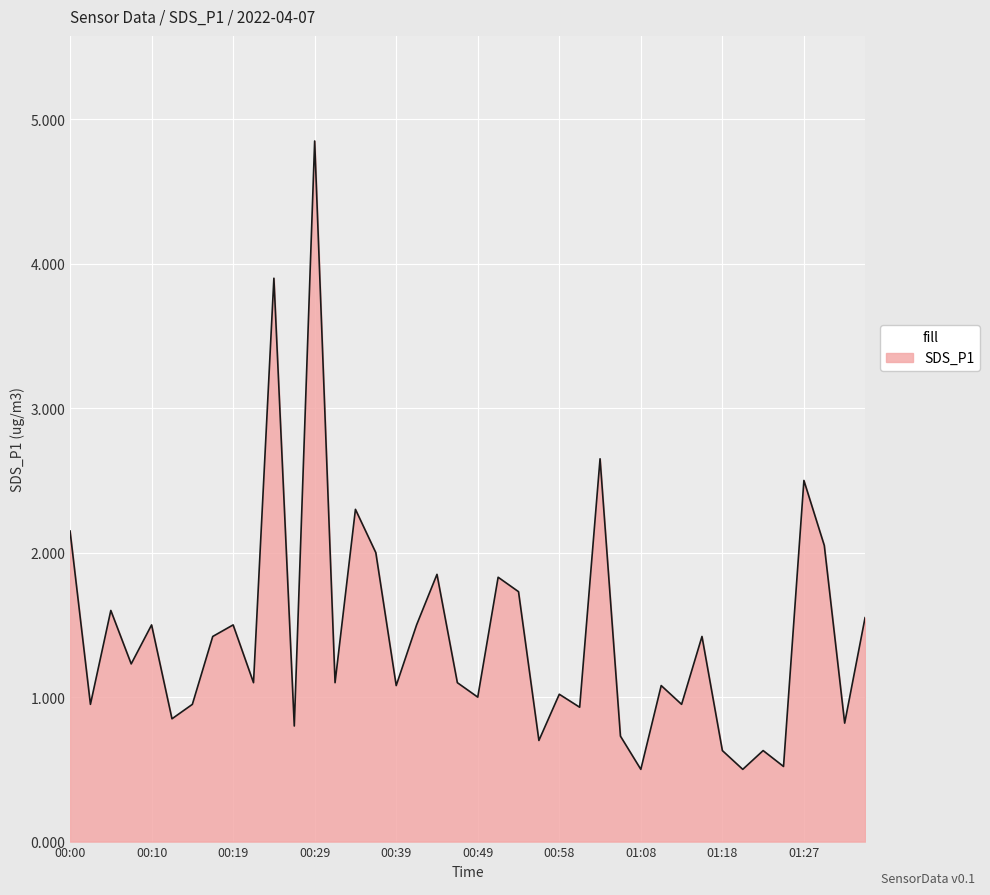

What is the minimum value shown in the chart?

0.5